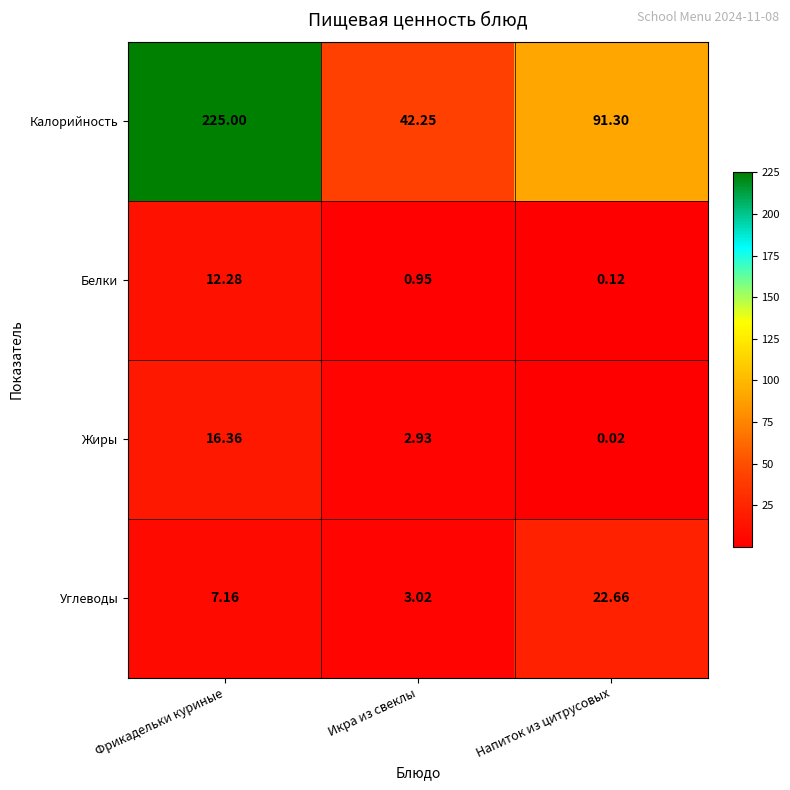

At which label is Белки closest to 6?

Икра из свеклы